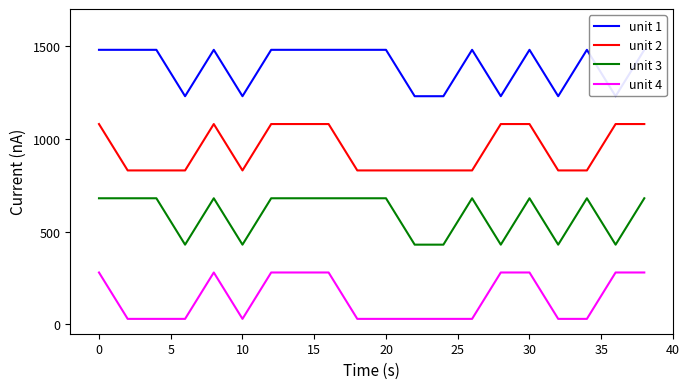

True or false: unit 2 has more than 1 points higher than both neighbors.

False